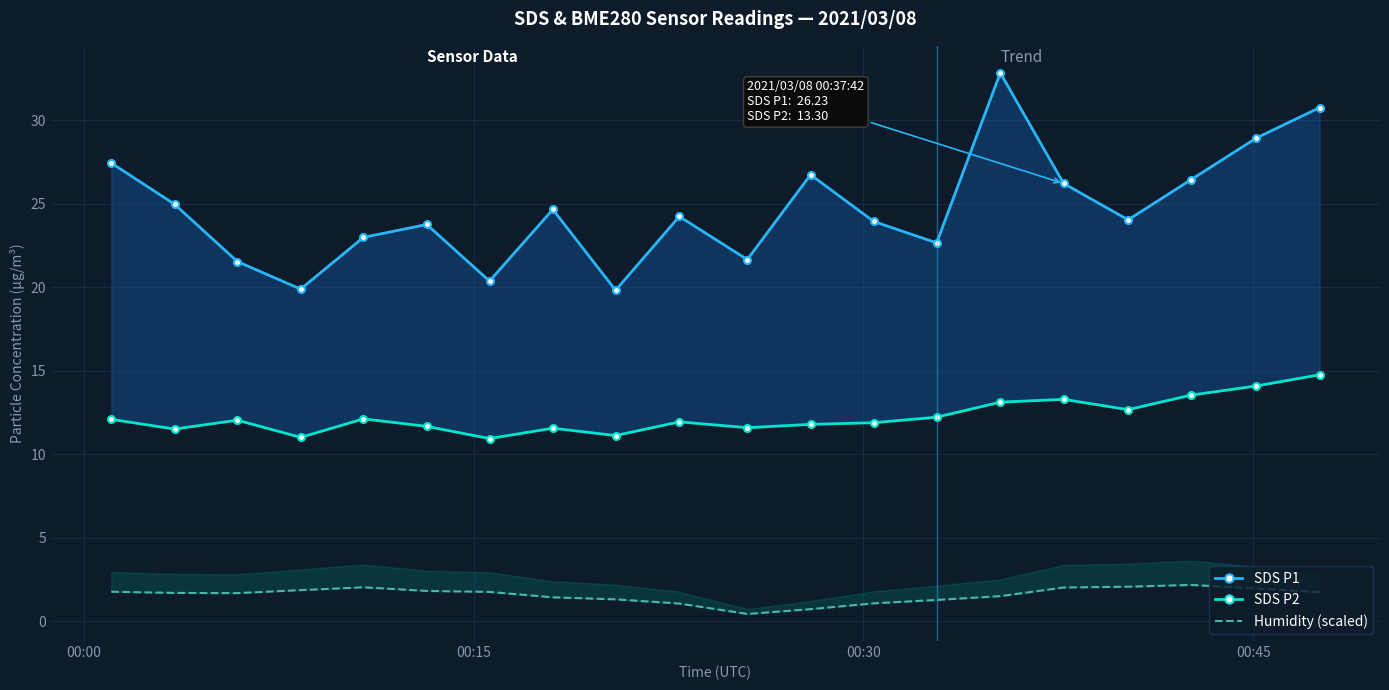

True or false: Humidity (scaled) and SDS P2 cross at least once.

False